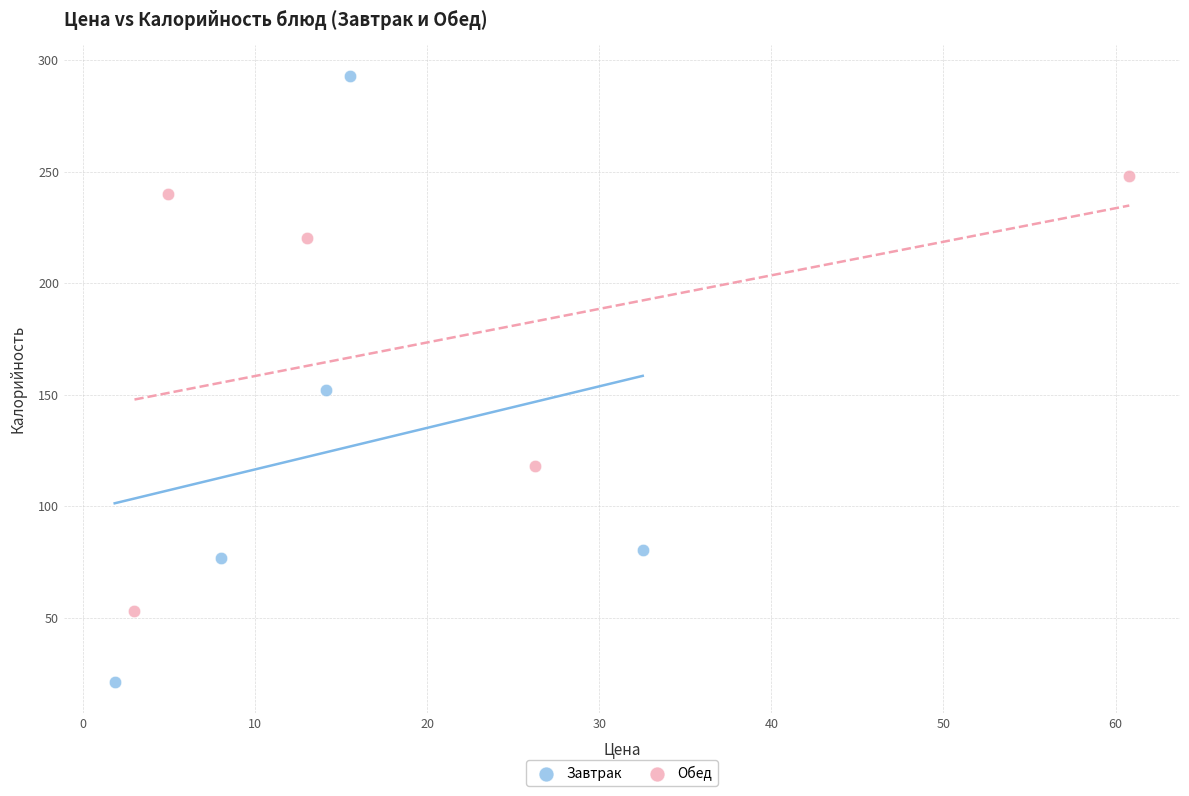

Which series has the widest spread of Y values?

Завтрак